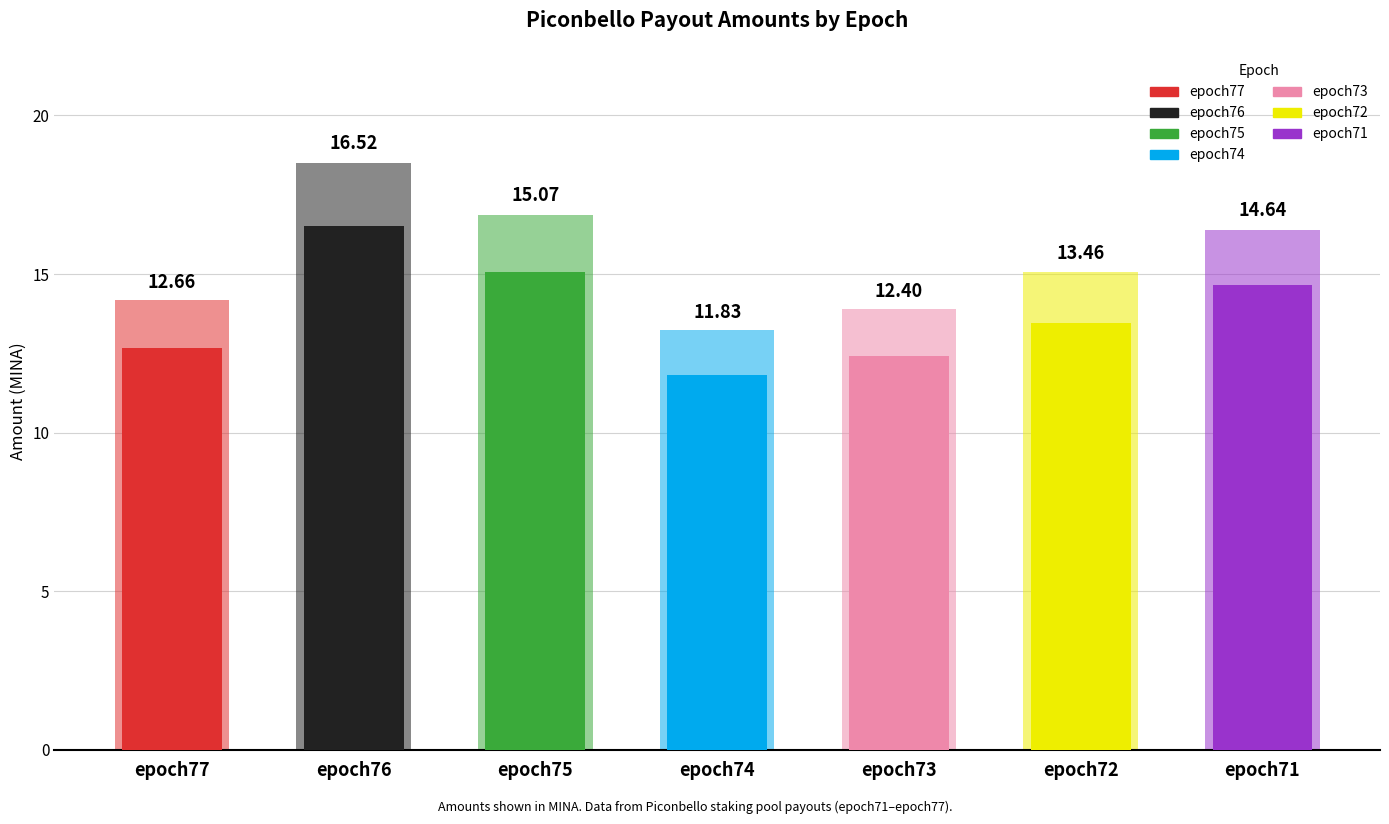

Rank the categories by value from highest to lowest.

epoch76, epoch75, epoch71, epoch72, epoch77, epoch73, epoch74